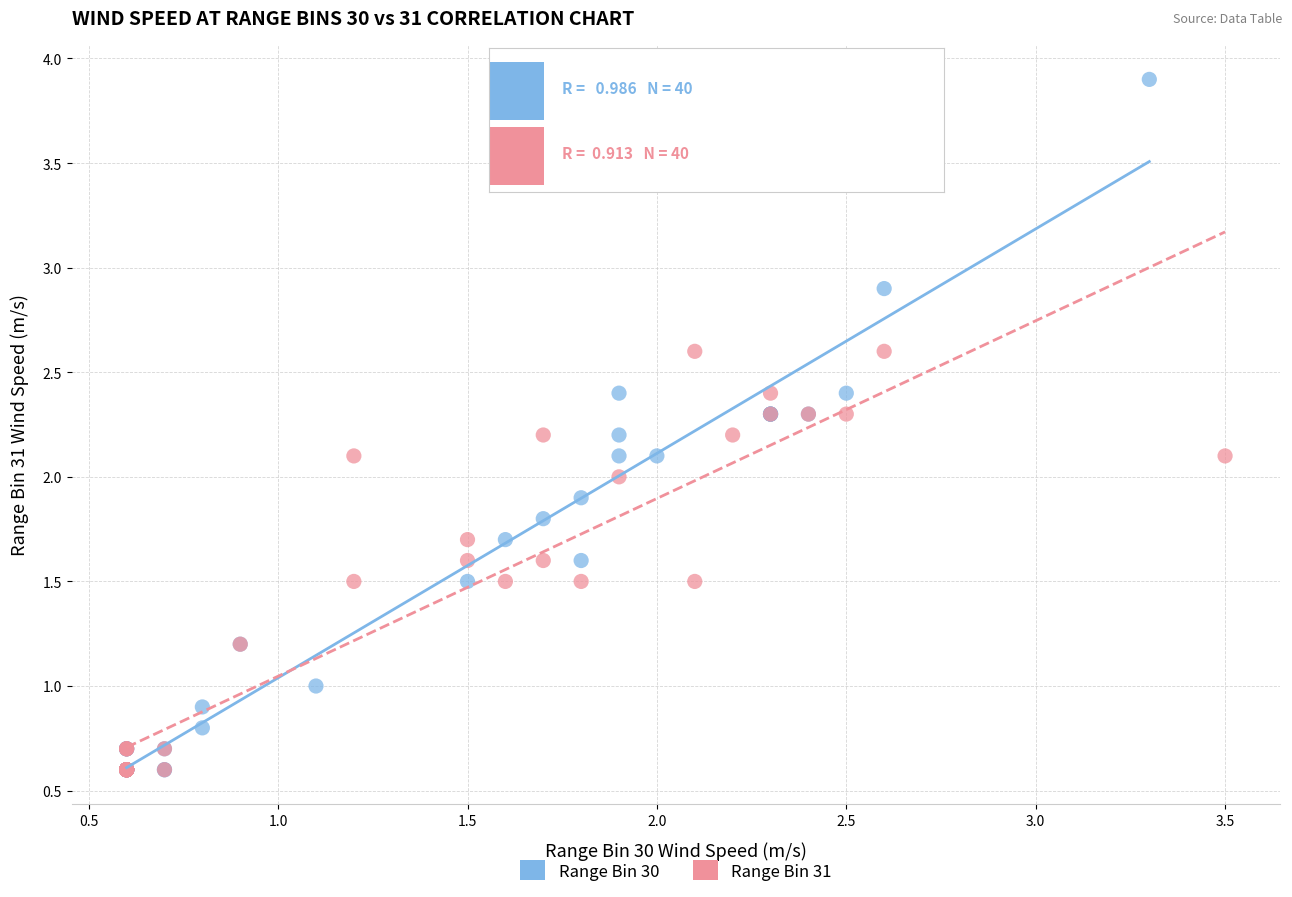

Which series reaches the maximum Y coordinate?

Range Bin 30